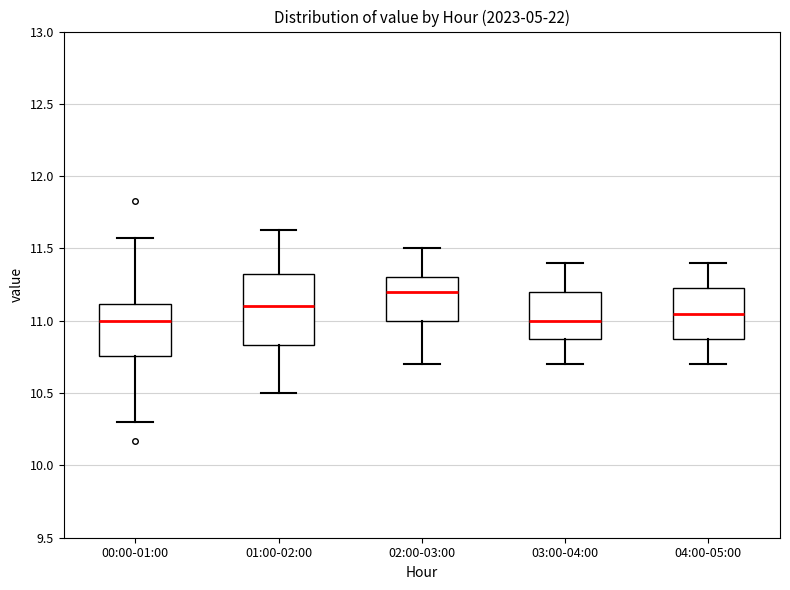

Which box is the tallest, from its lower edge to its upper edge?

01:00-02:00